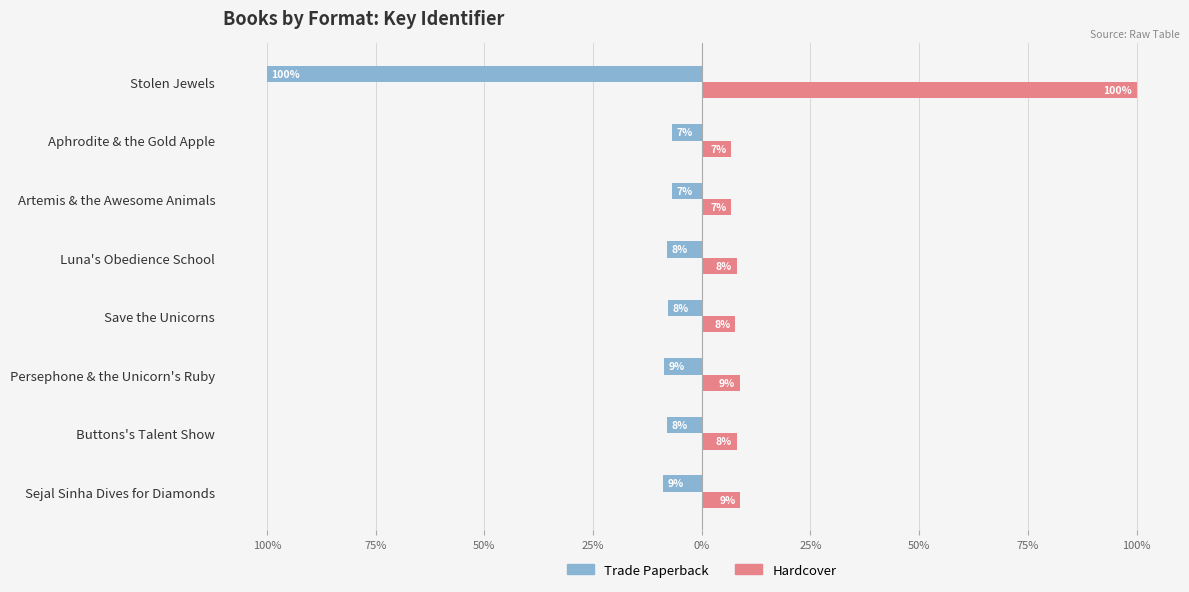

Which series has the largest total across all categories?

Hardcover